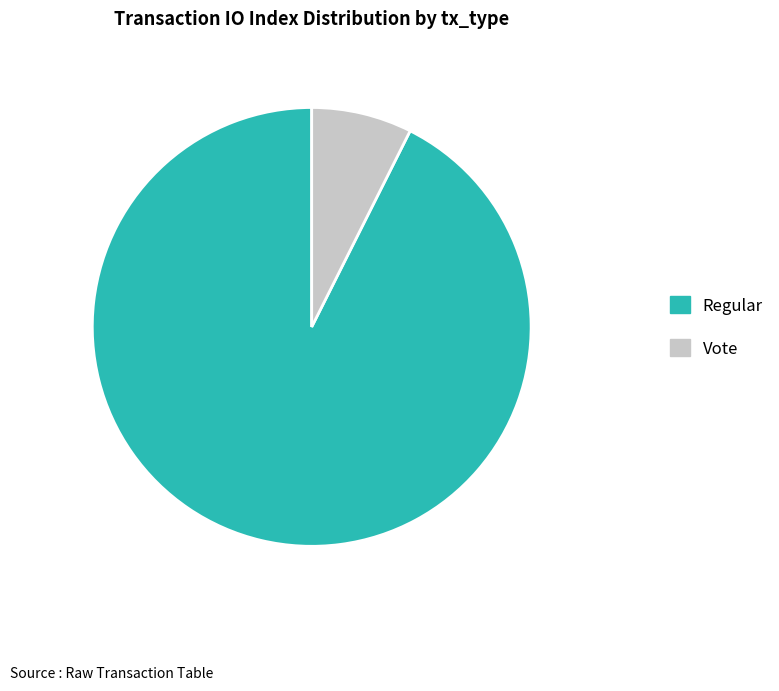

Which slice is the smallest?

Vote